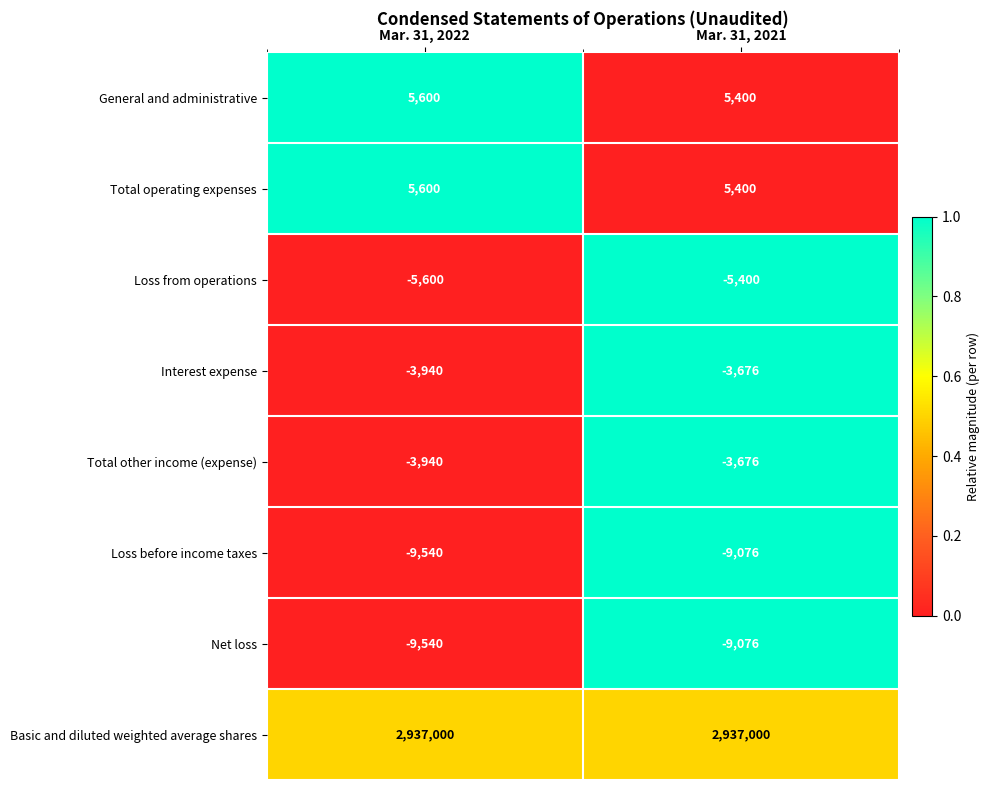

Which category has the highest value in the Total operating expenses series?

Mar. 31, 2022